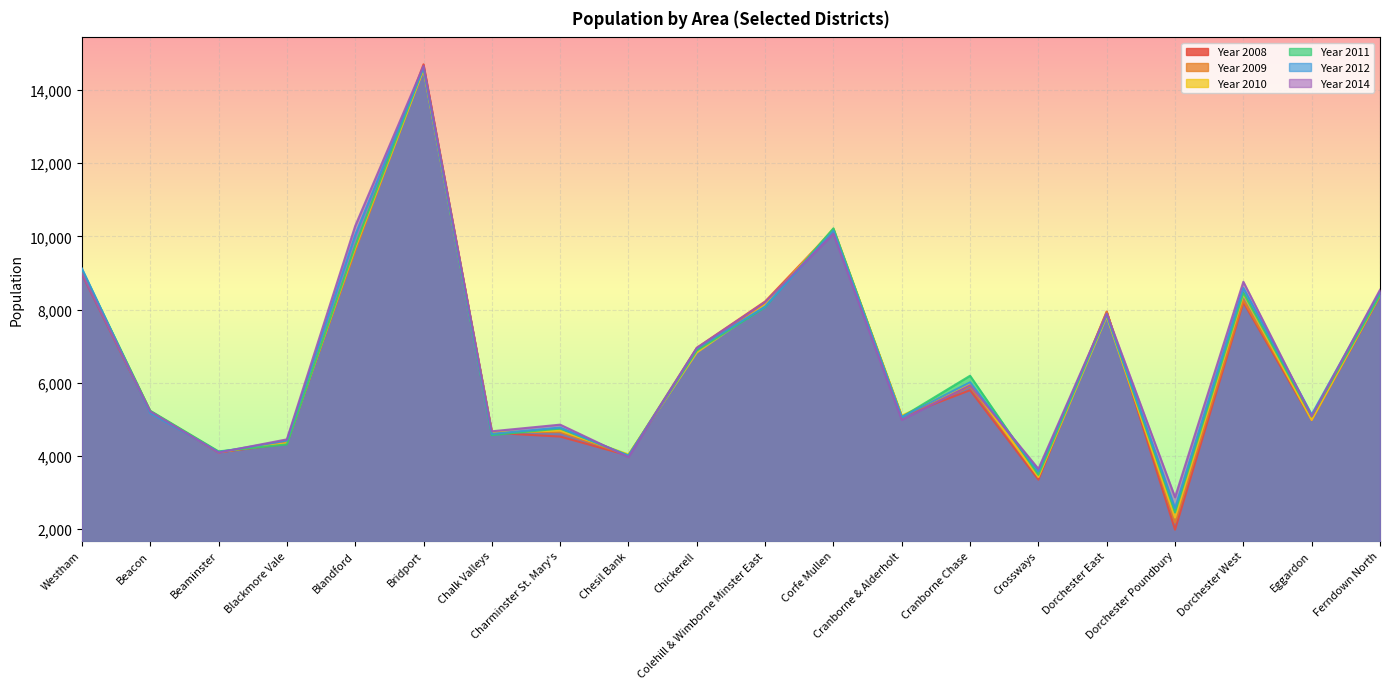

True or false: Year 2009 has a value of 9042 at Westham.

True